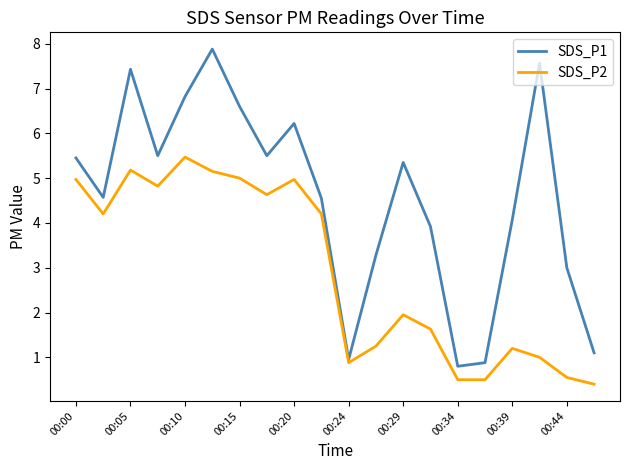

Which series has the largest range (max minus min)?

SDS_P1